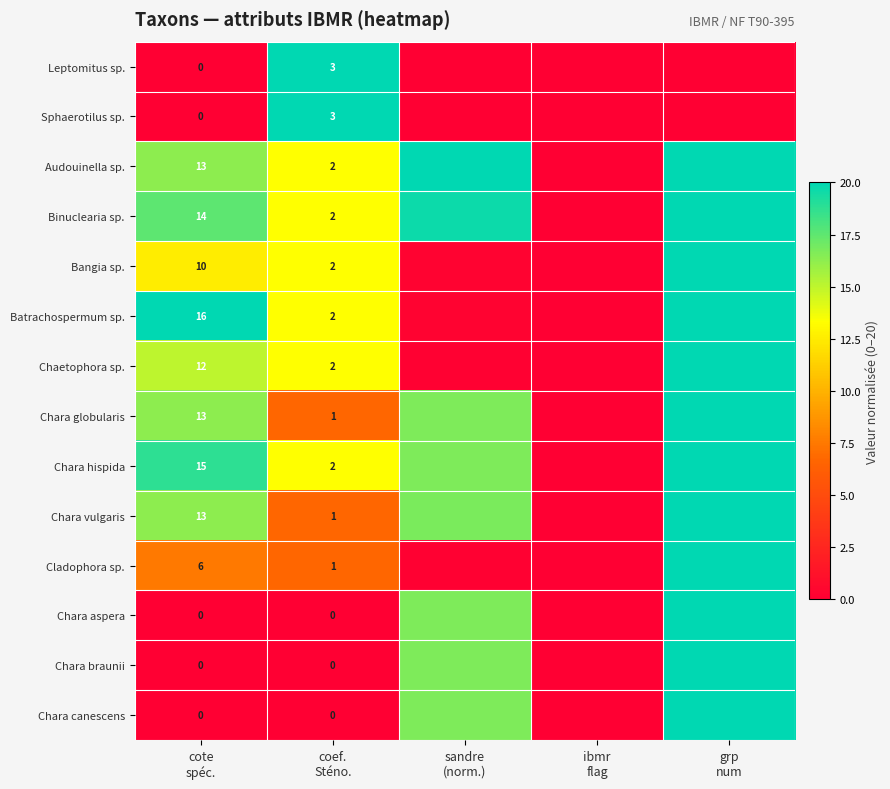

What is the difference between the highest and lowest values at cote
spéc.?

16.0